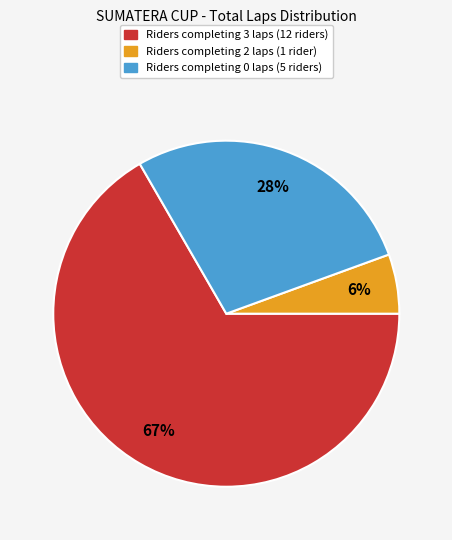

Is there any slice that represents more than half of the pie?

Yes